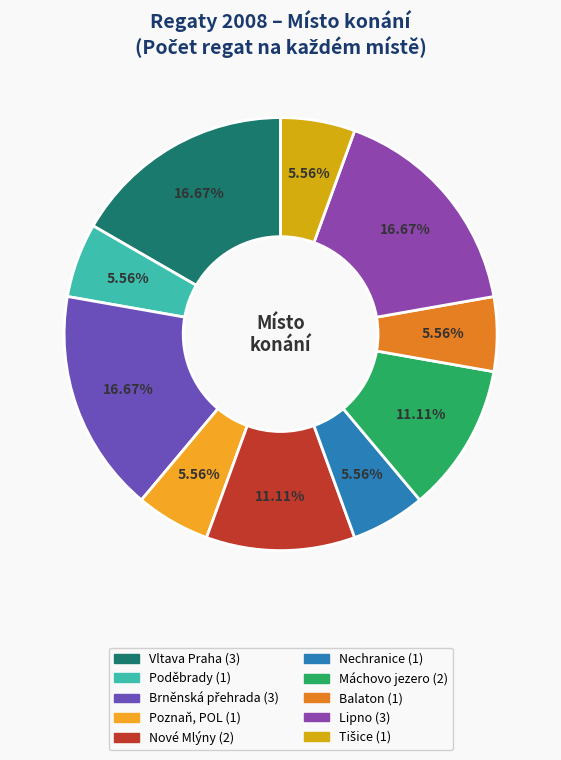

Count the number of slices in the pie.

10